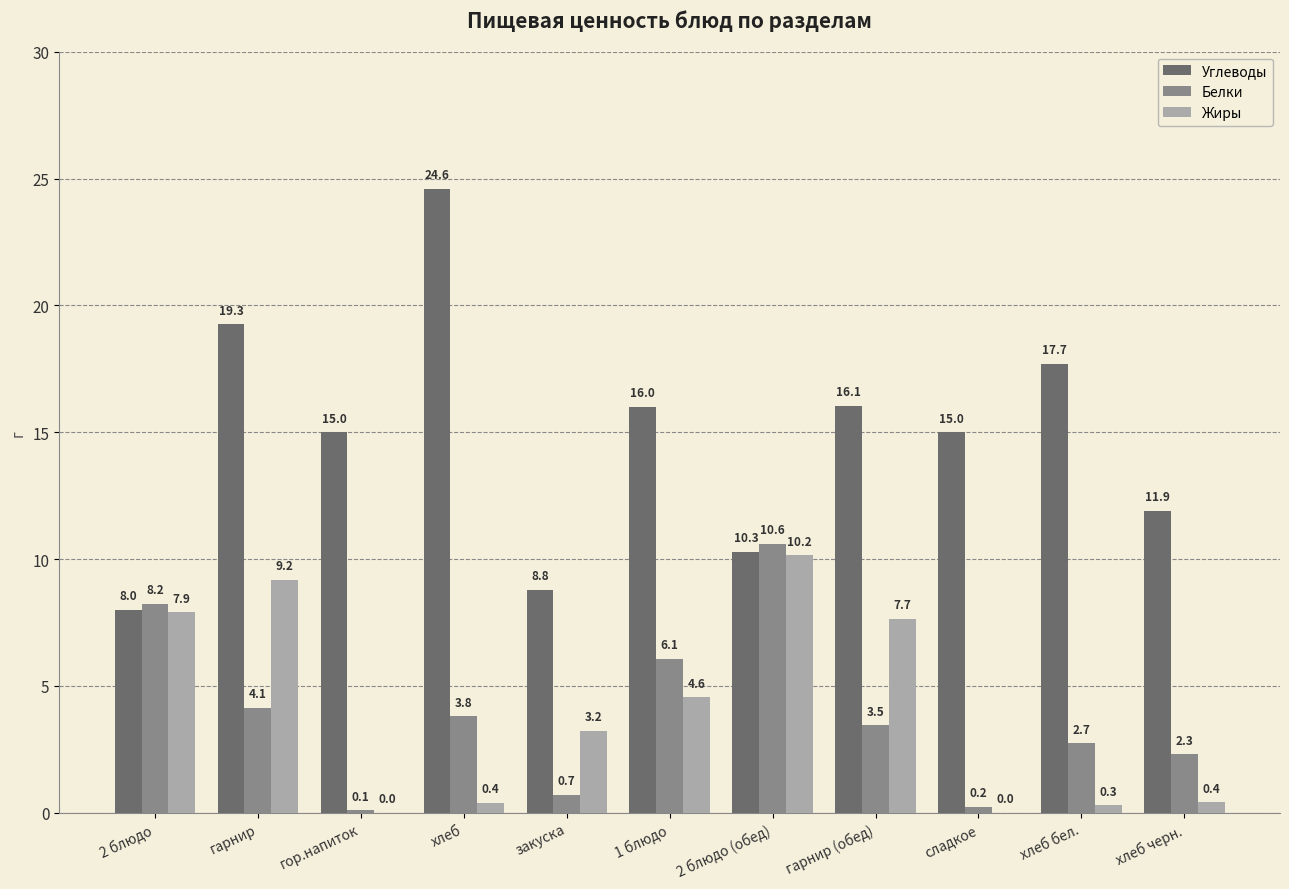

What is the sum of the Белки values at гор.напиток and хлеб бел.?

2.8